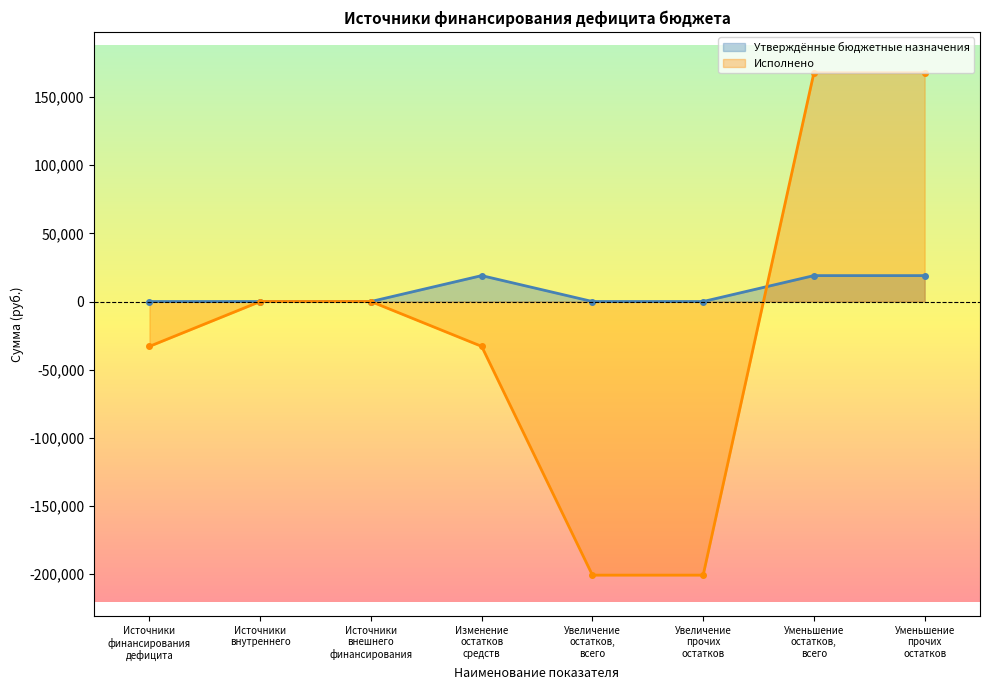

List the series in order of their peak value, highest first.

Исполнено, Утверждённые бюджетные назначения